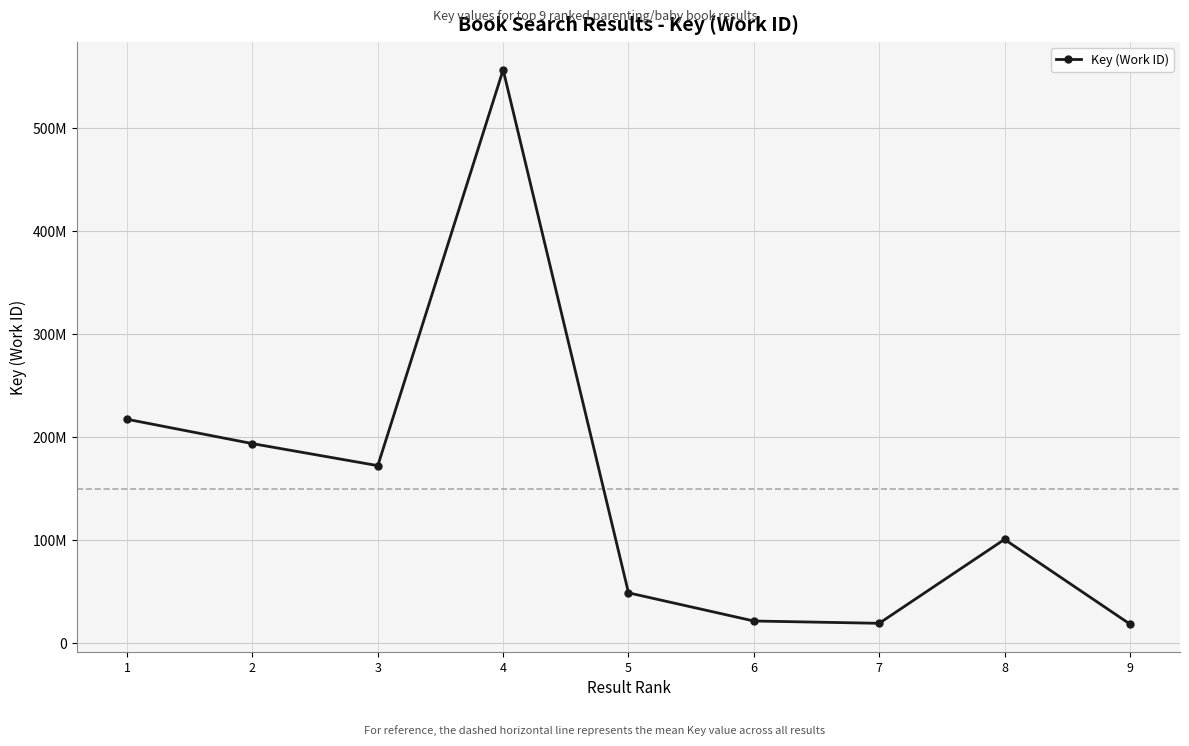

Does the chart have visible grid lines?

Yes